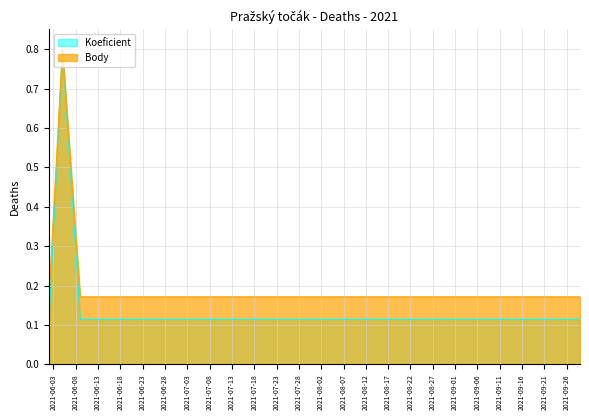

List the series in order of their overall mean, lowest first.

Koeficient, Body